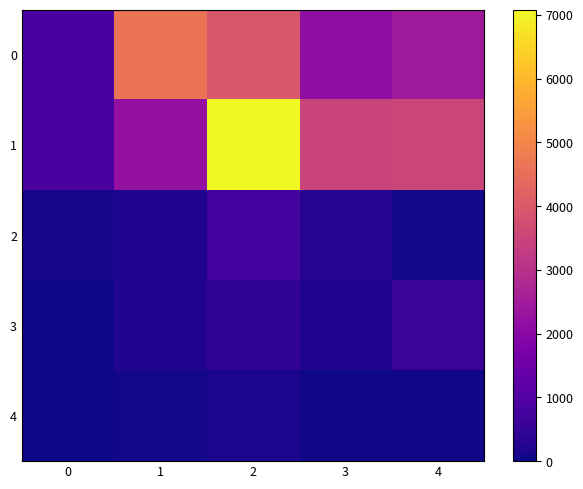

What is the total value across all series at 4?

6699.7